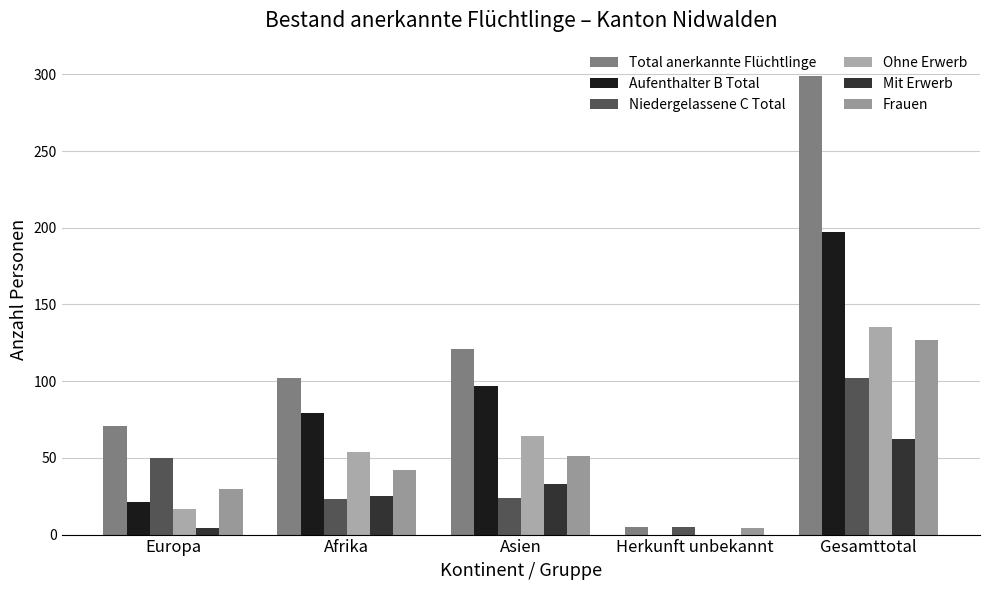

Reading right to left, list all the values displayed in this chart.

Total anerkannte Flüchtlinge: 299	5	121	102	71
Aufenthalter B Total: 197	0	97	79	21
Niedergelassene C Total: 102	5	24	23	50
Ohne Erwerb: 135	0	64	54	17
Mit Erwerb: 62	0	33	25	4
Frauen: 127	4	51	42	30